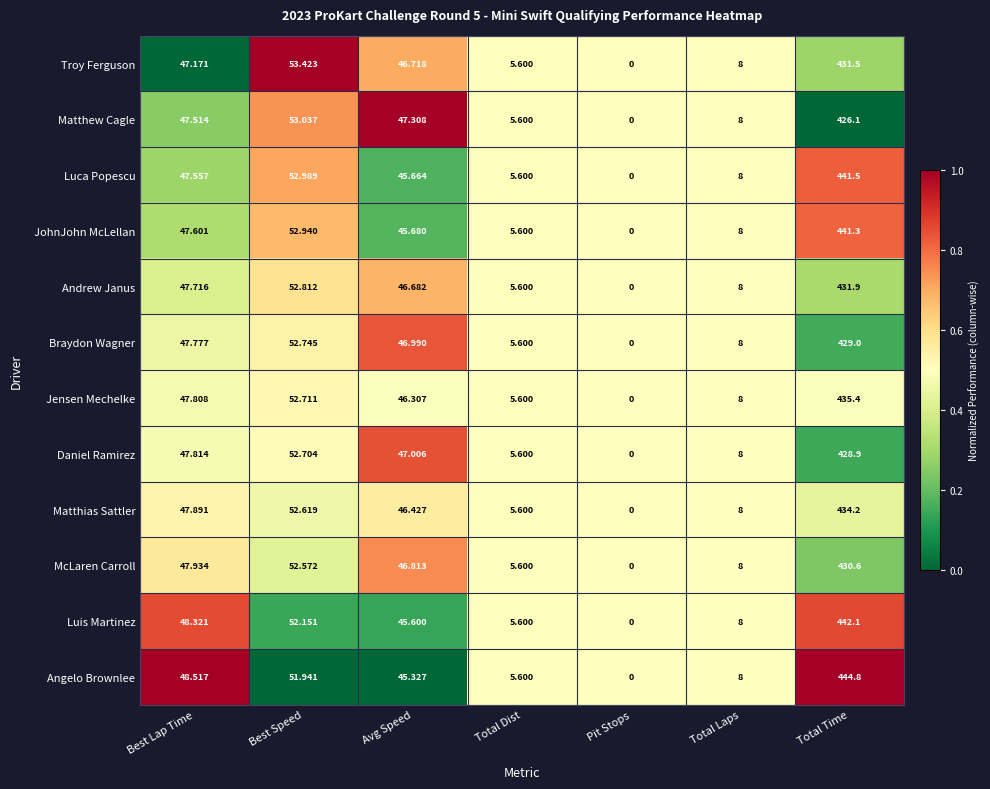

At which category does the chart reach its minimum across all series?

Pit Stops